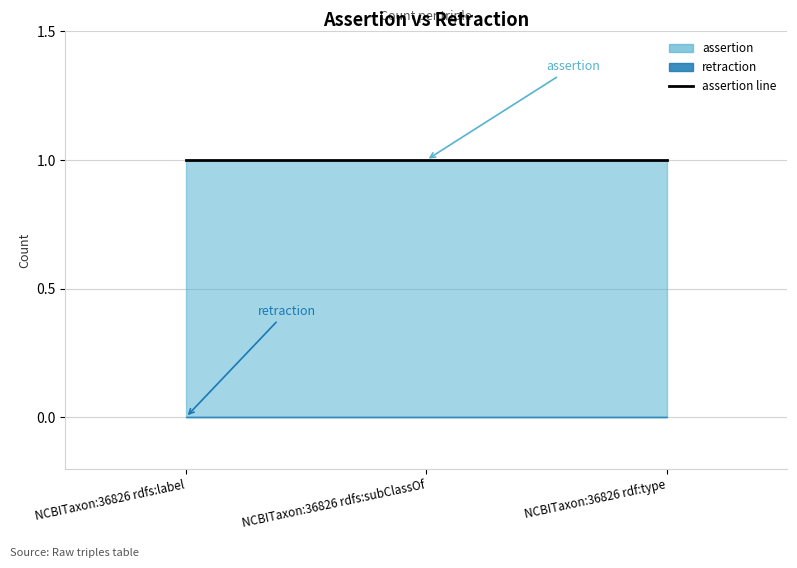

What is the sum of the assertion values at NCBITaxon:36826 rdfs:subClassOf and NCBITaxon:36826 rdf:type?

2